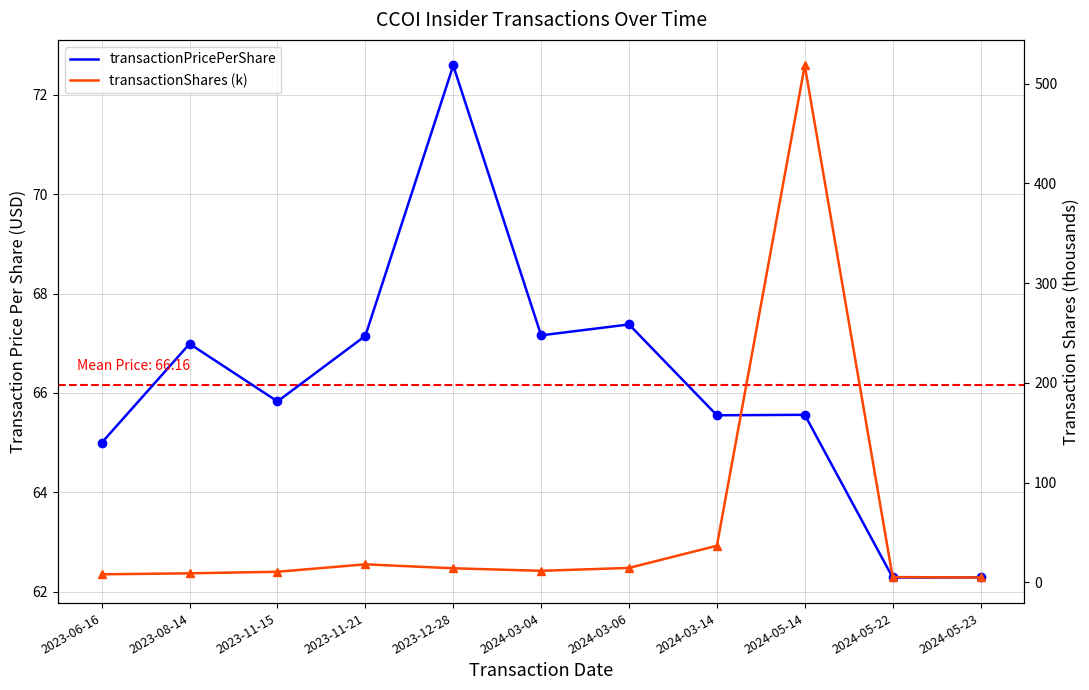

At which category is the sum across all series the highest?

2024-05-14